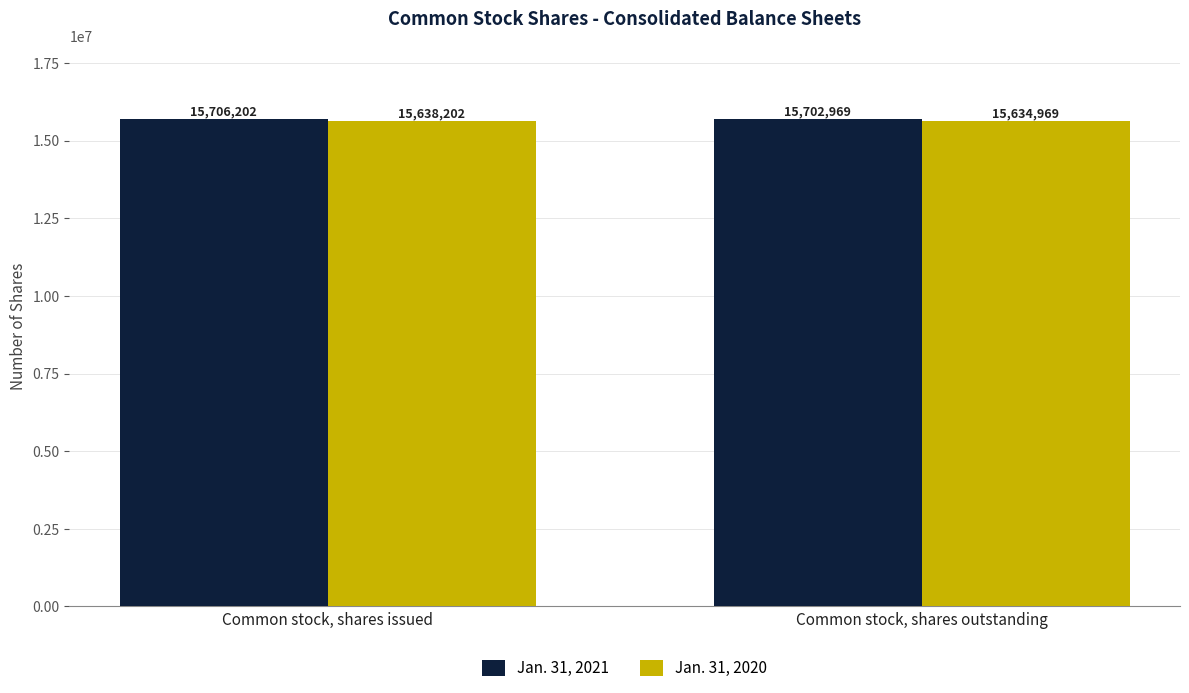

What is the total value across all series at Common stock, shares issued?

31344404